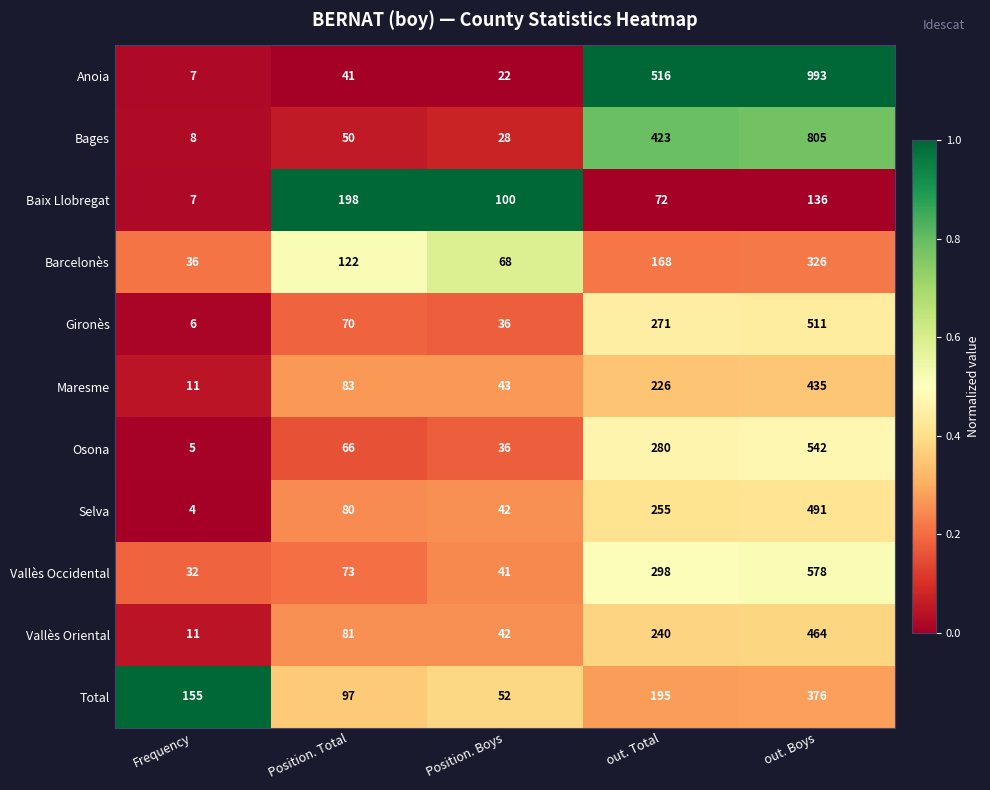

The Osona series shows 230 at out. Boys. True or false?

False